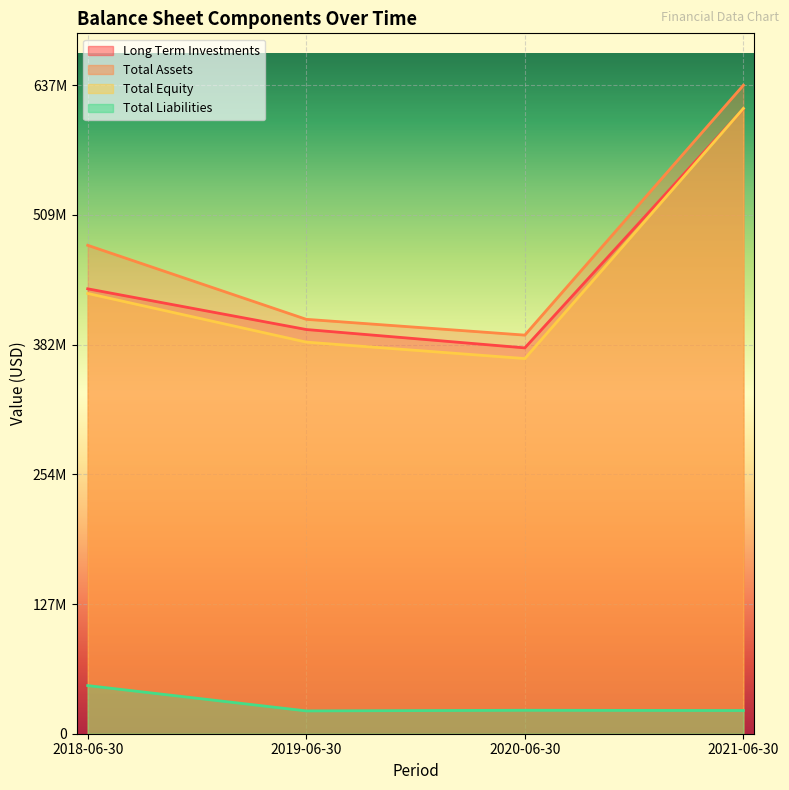

What is the label of the 4th point from the left?

2021-06-30